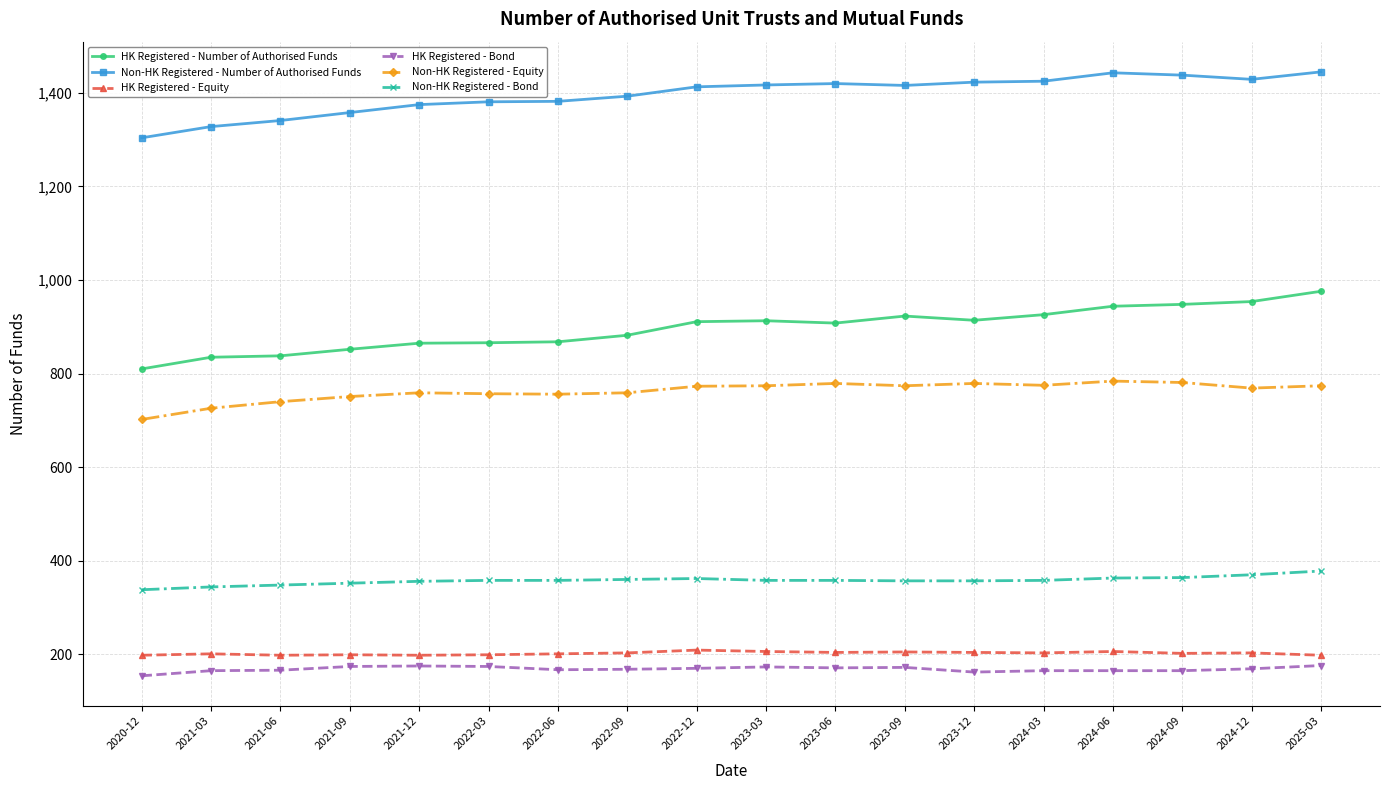

True or false: HK Registered - Number of Authorised Funds has more than 0 interior local peaks.

True